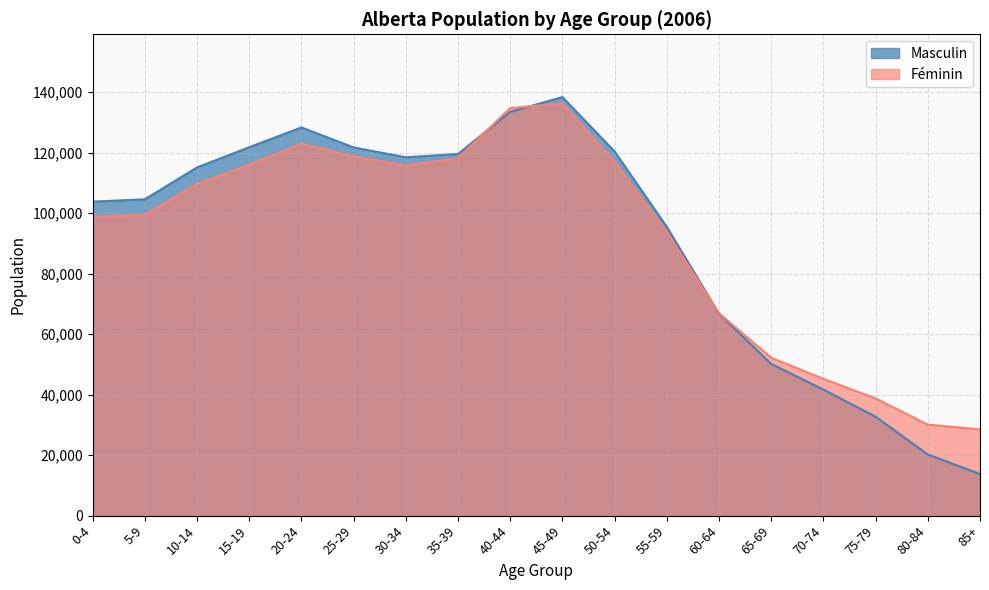

List the labels in order of Féminin value, largest first.

45-49, 40-44, 20-24, 25-29, 35-39, 50-54, 15-19, 30-34, 10-14, 5-9, 0-4, 55-59, 60-64, 65-69, 70-74, 75-79, 80-84, 85+